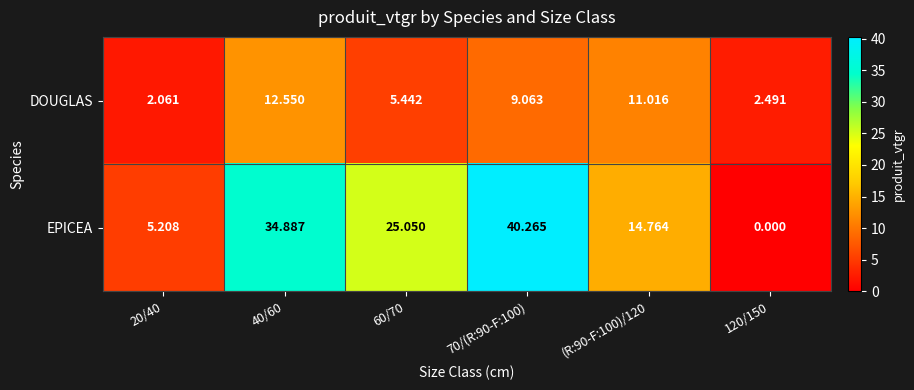

Between 40/60 and 60/70, which series saw the biggest shift?

EPICEA